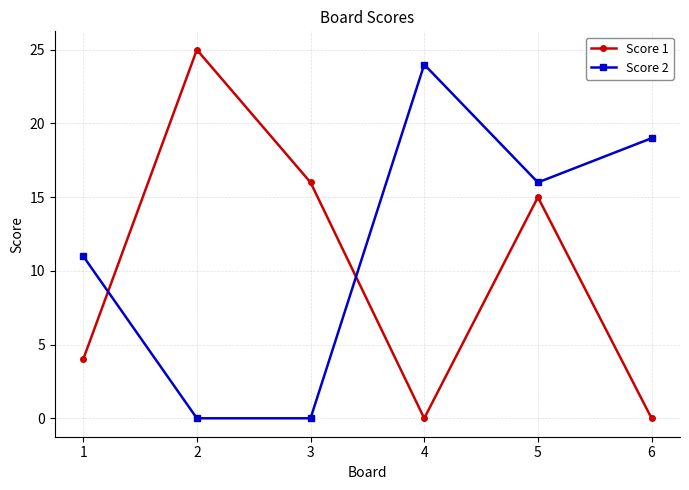

The Score 2 series shows 16 at 5. True or false?

True